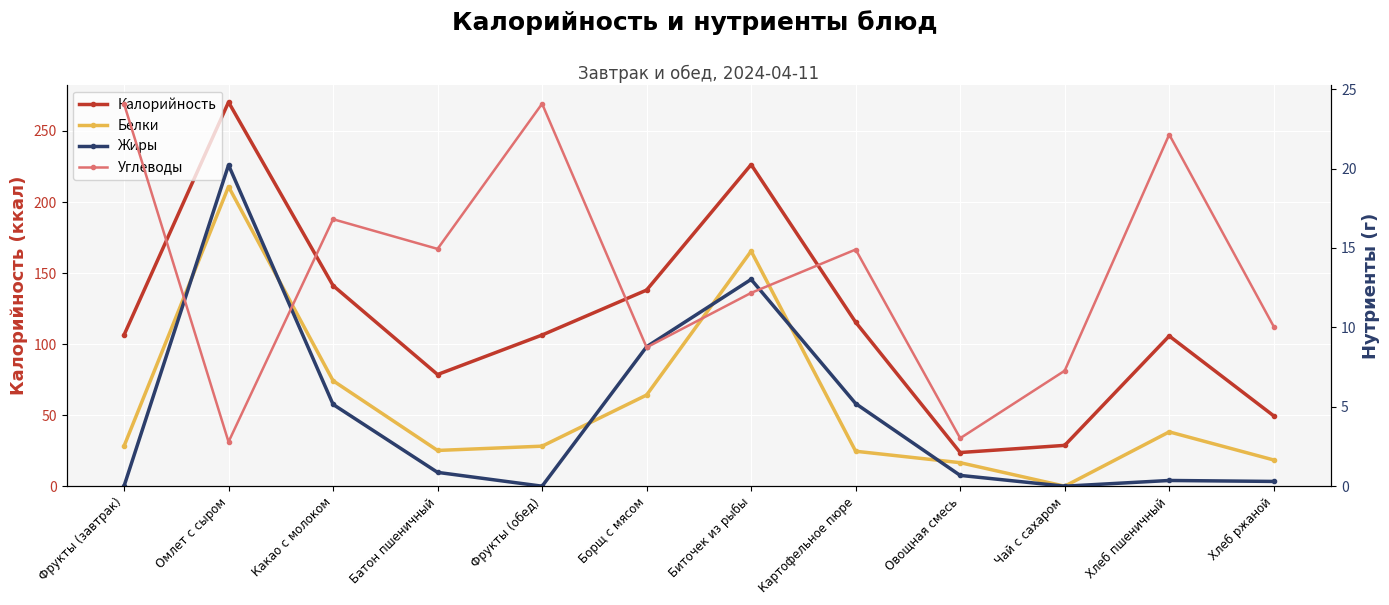

What are all the series names shown in the legend?

Калорийность, Белки, Жиры, Углеводы